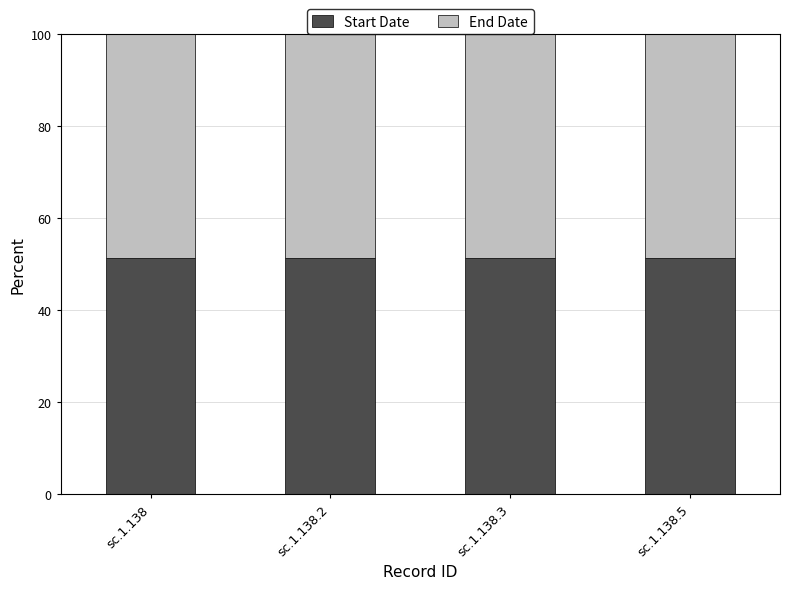

What is the total value across all series at sc.1.138.5?

100.0